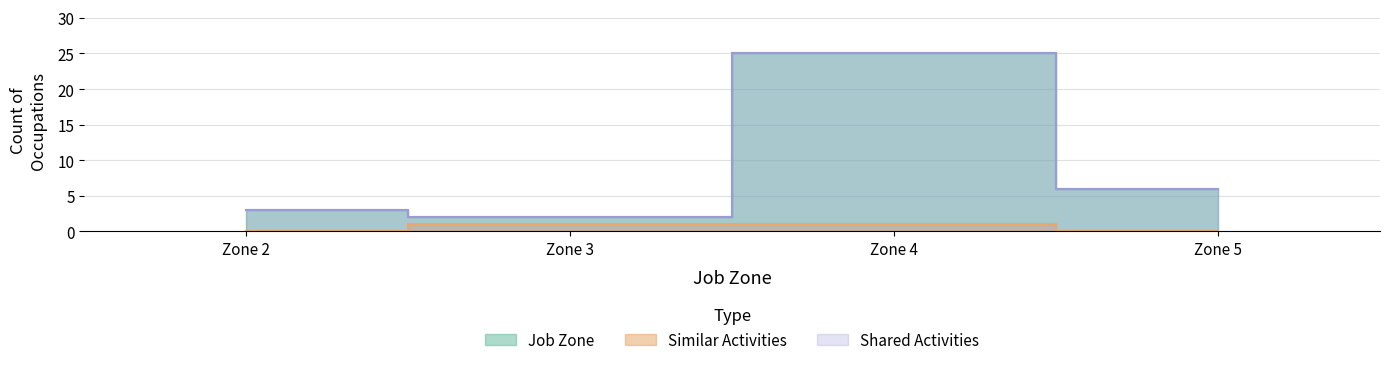

Is it true that the value at Zone 5 is 1?

False